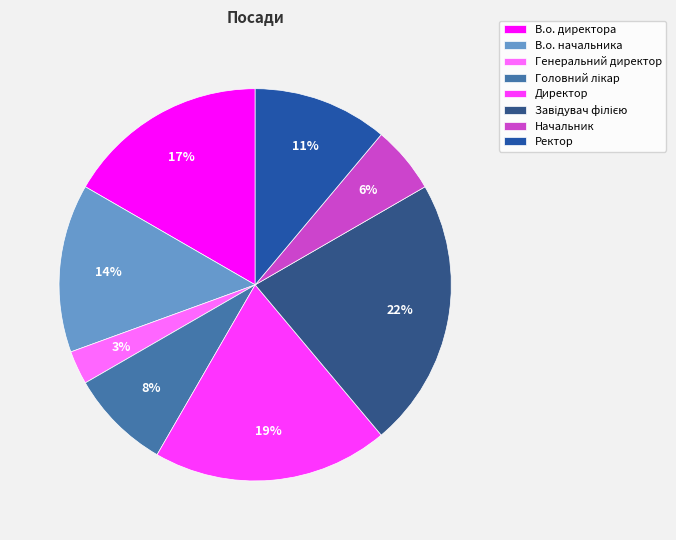

How many segments does this pie chart have?

8